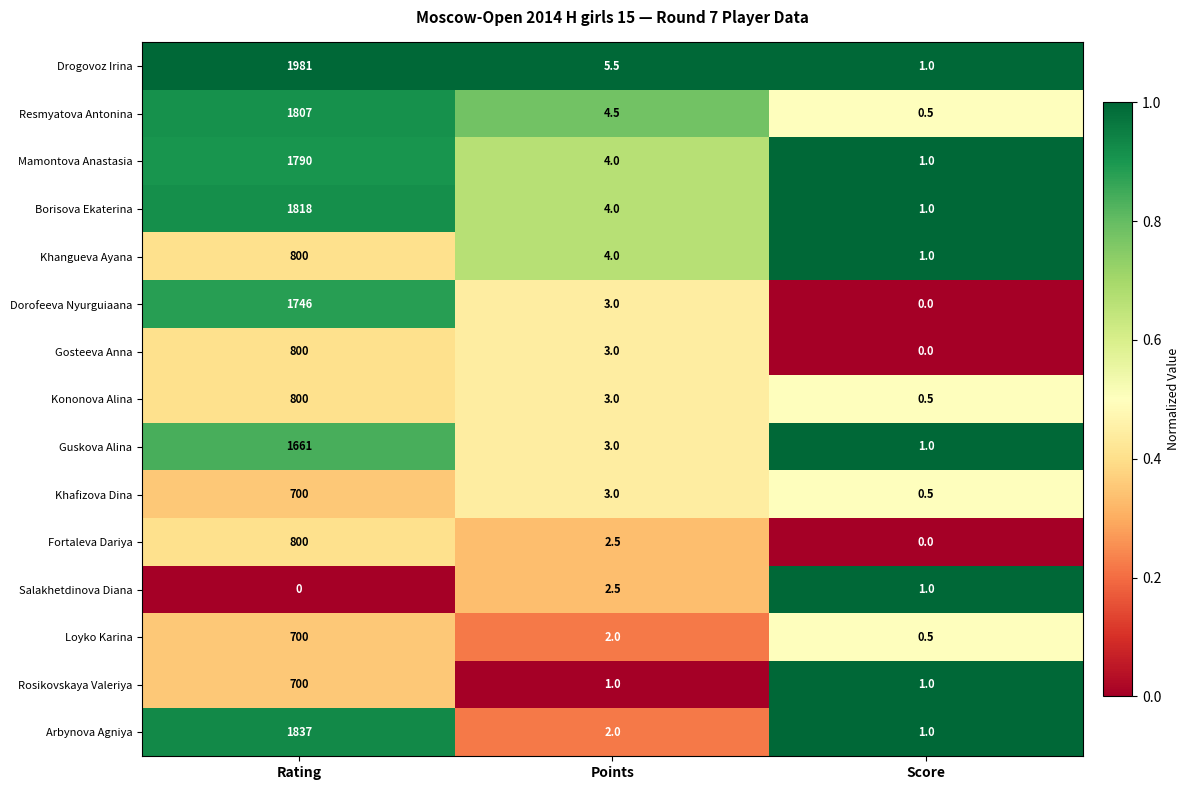

At which category is the sum across all series the highest?

Rating